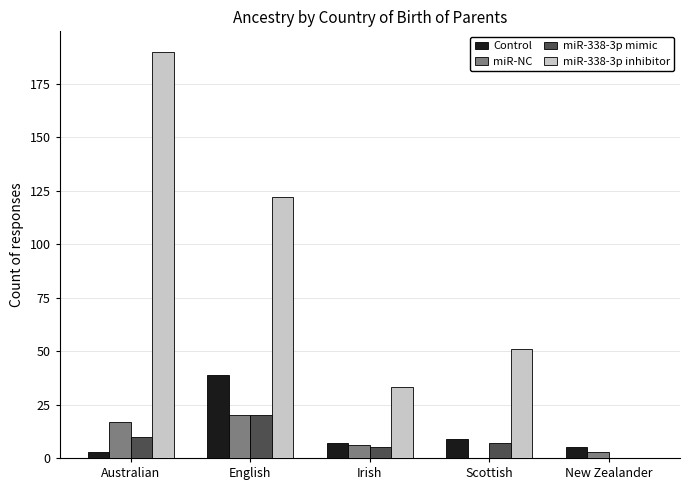

Reading right to left, extract all data points from this chart.

Control: New Zealander=5	Scottish=9	Irish=7	English=39	Australian=3
miR-NC: New Zealander=3	Scottish=0	Irish=6	English=20	Australian=17
miR-338-3p mimic: New Zealander=0	Scottish=7	Irish=5	English=20	Australian=10
miR-338-3p inhibitor: New Zealander=0	Scottish=51	Irish=33	English=122	Australian=190